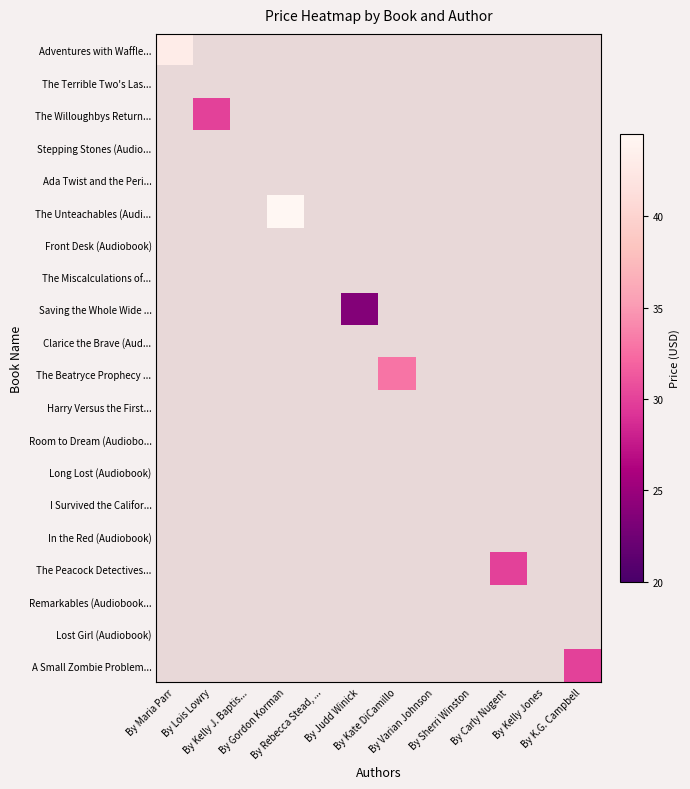

At how many categories does at least one series exceed 32?

3